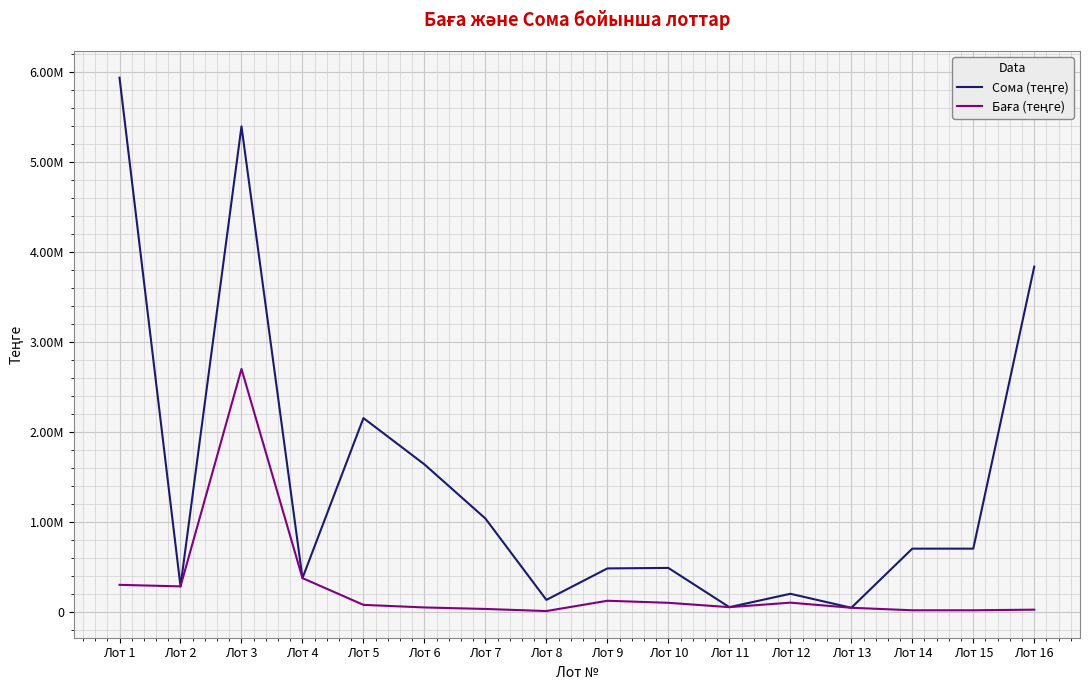

Rank the series by their maximum value, from lowest to highest.

Баға (теңге), Сома (теңге)